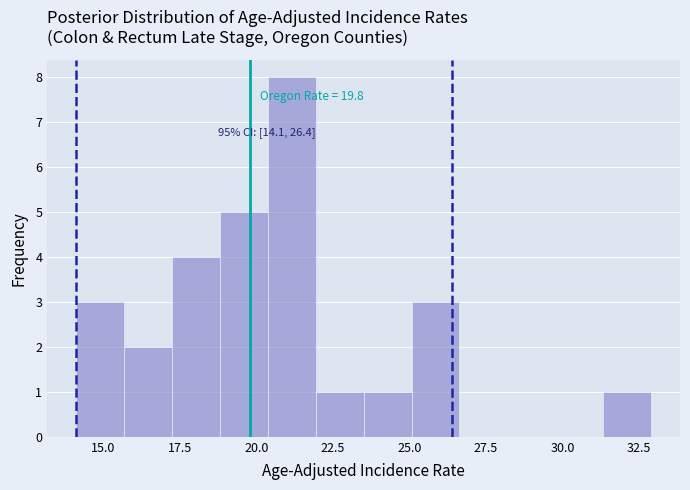

Around what value on the x-axis is the tallest bar? Give the approximate position of its centre, as read against the axis.

21.0